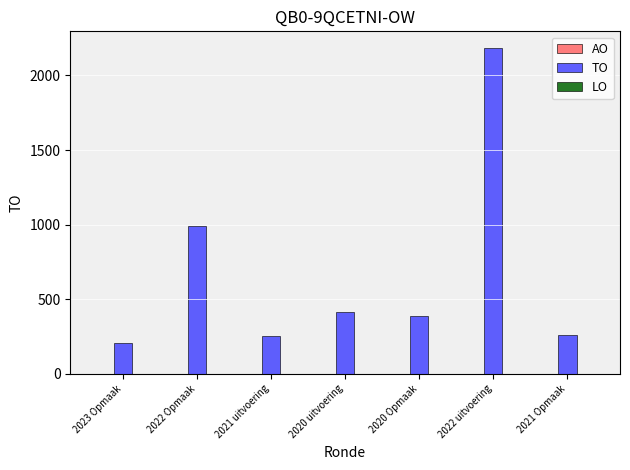

What value does the data have at 2020 Opmaak, to the nearest 50?

400